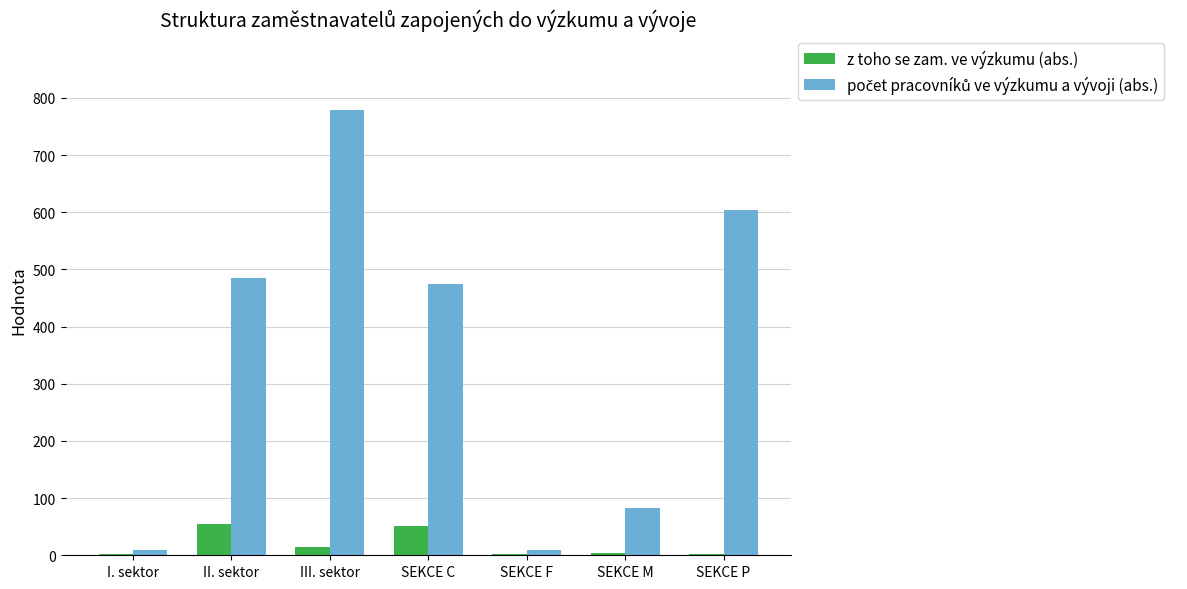

True or false: z toho se zam. ve výzkumu (abs.) has a value of 52.0 at SEKCE C.

True